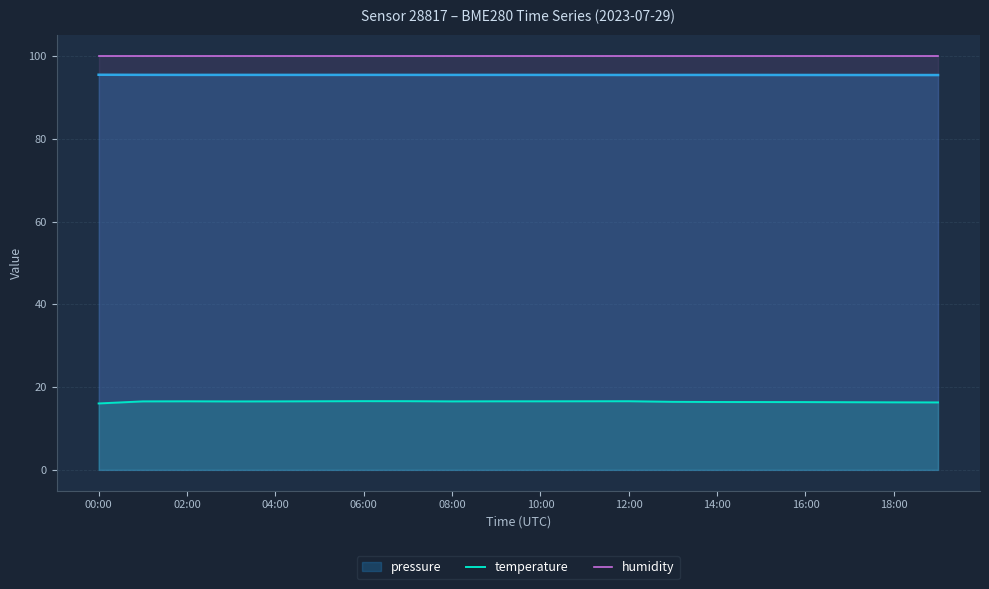

What is the difference between the highest and lowest values at 16:00?

83.6